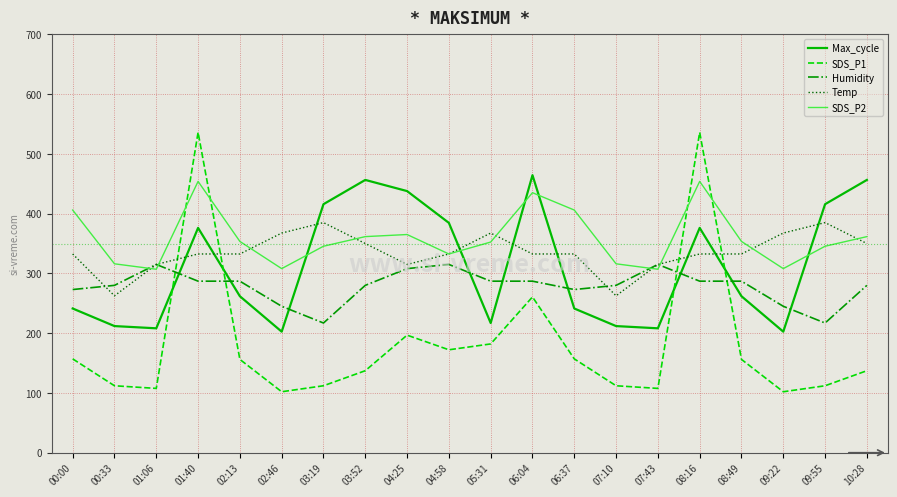

Which series changed the most between 04:25 and 08:16?

SDS_P1